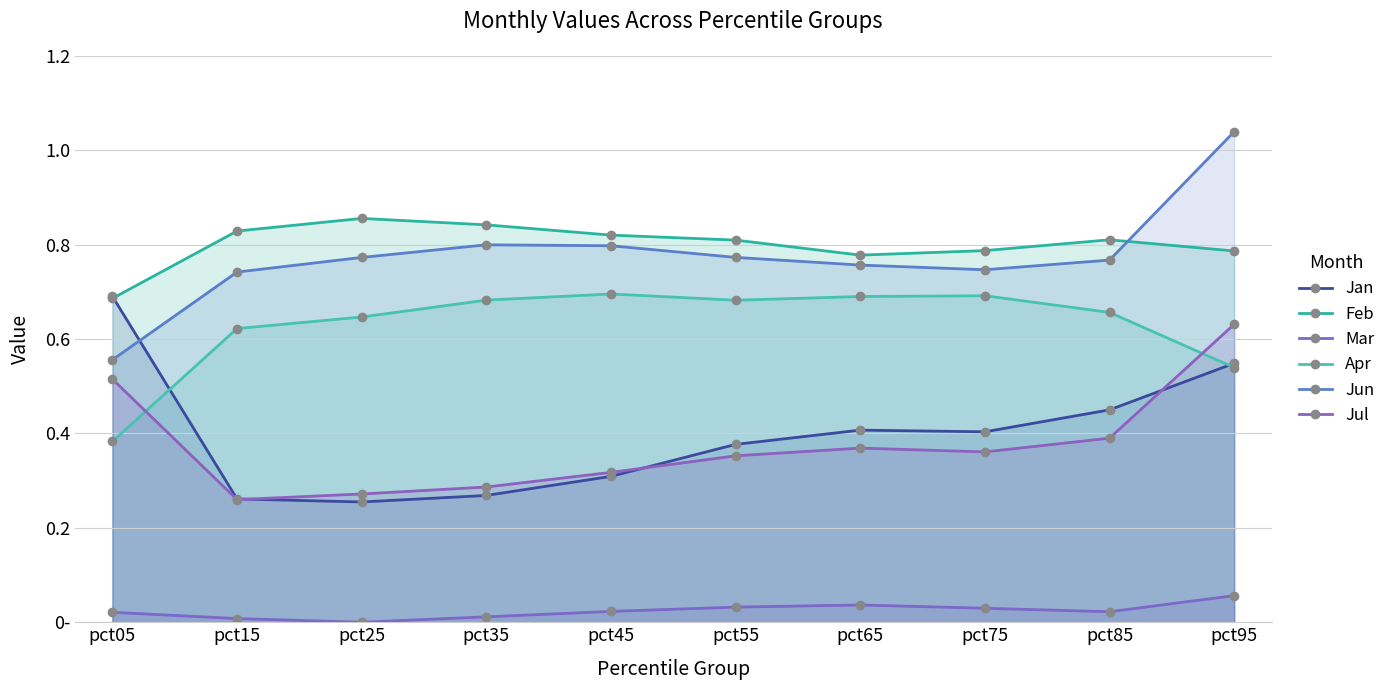

In Jul, how many points are higher than both neighbors (excluding endpoints)?

1